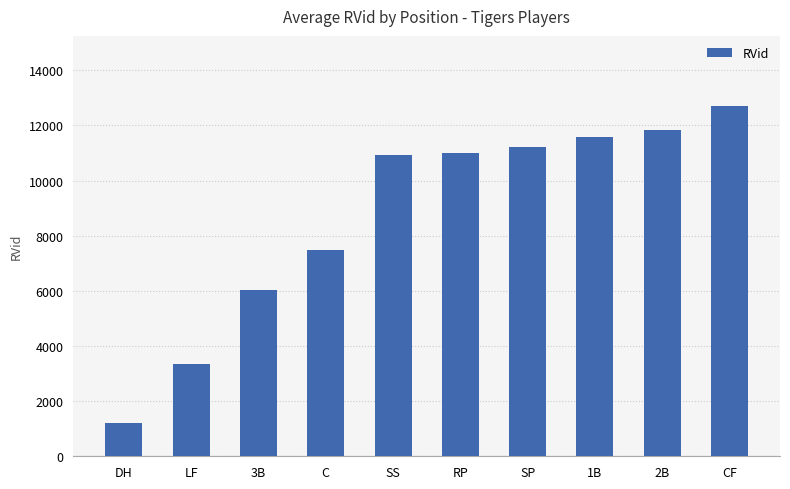

True or false: the data shows 1876 at DH.

False